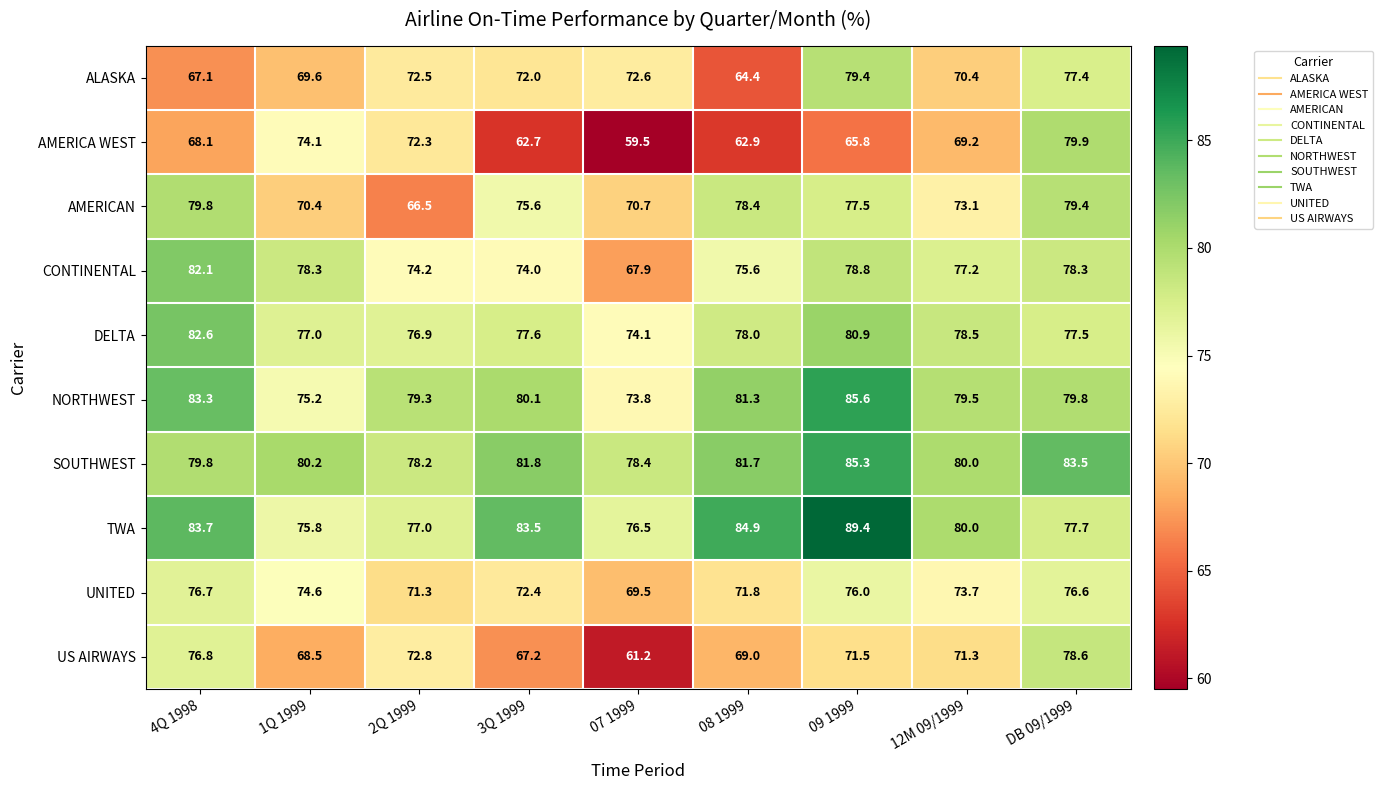

What is the difference between the highest and lowest values at 2Q 1999?

12.8